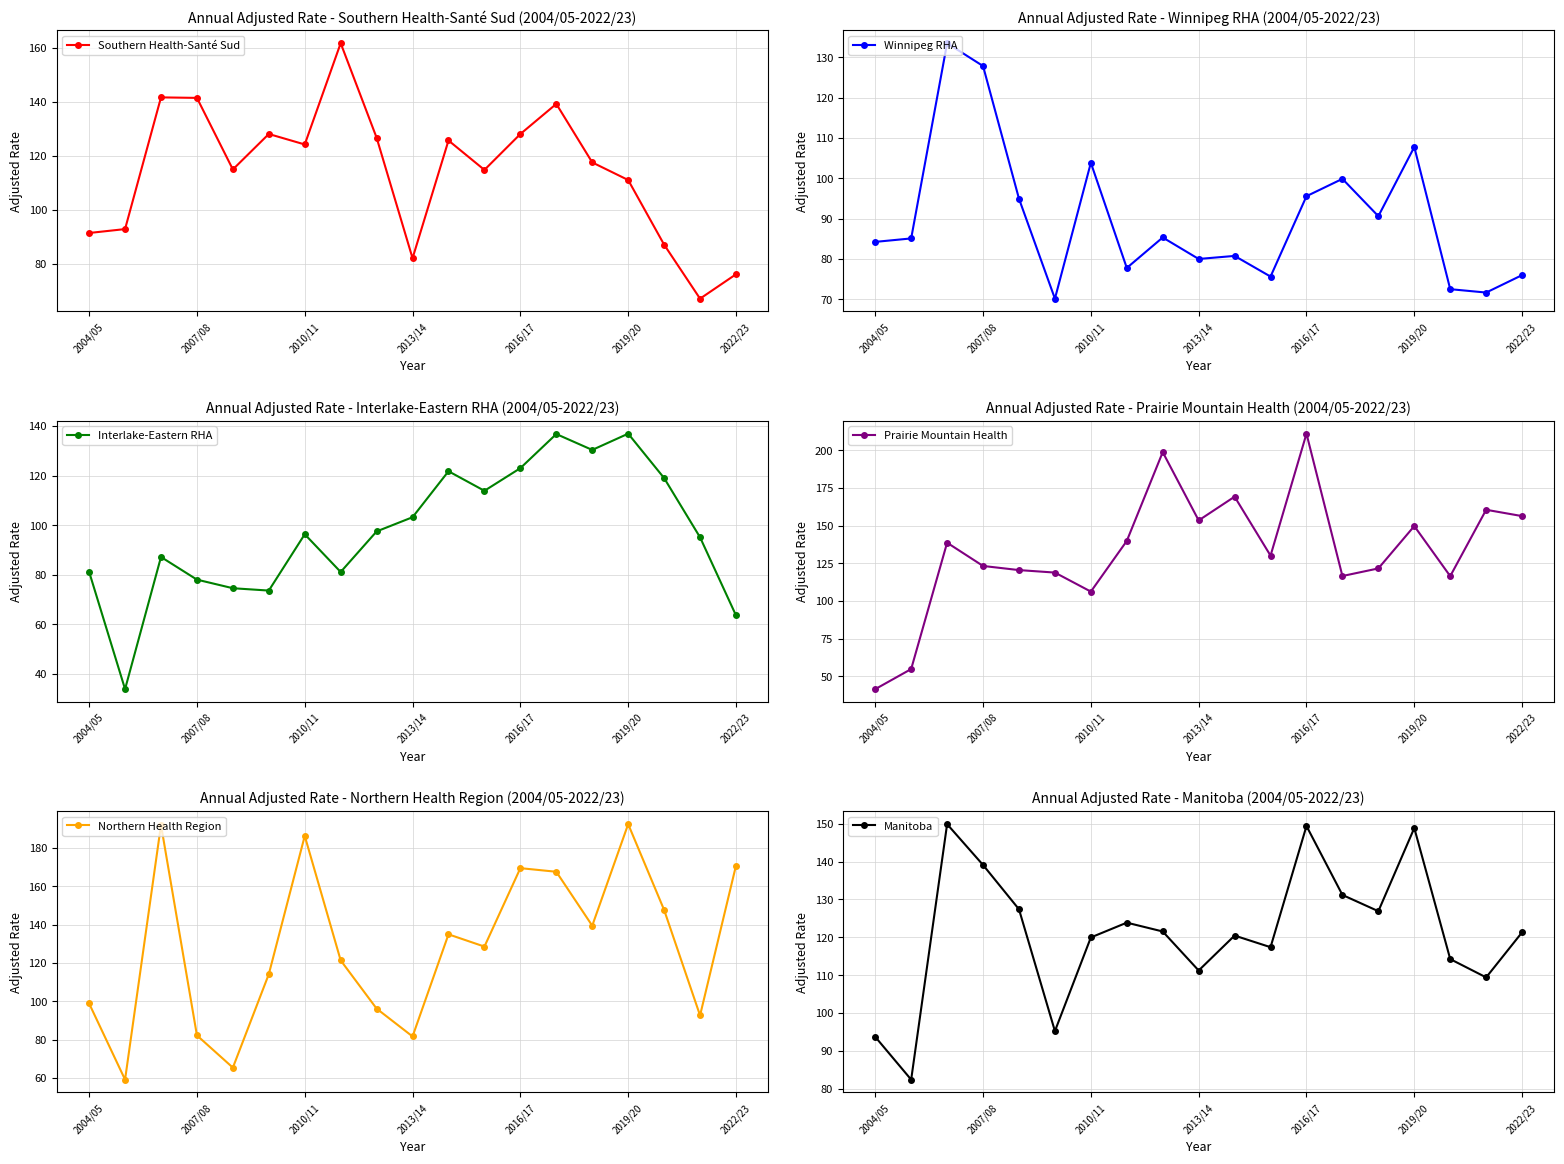

How many interior local peaks does the Southern Health-Santé Sud series have?

5